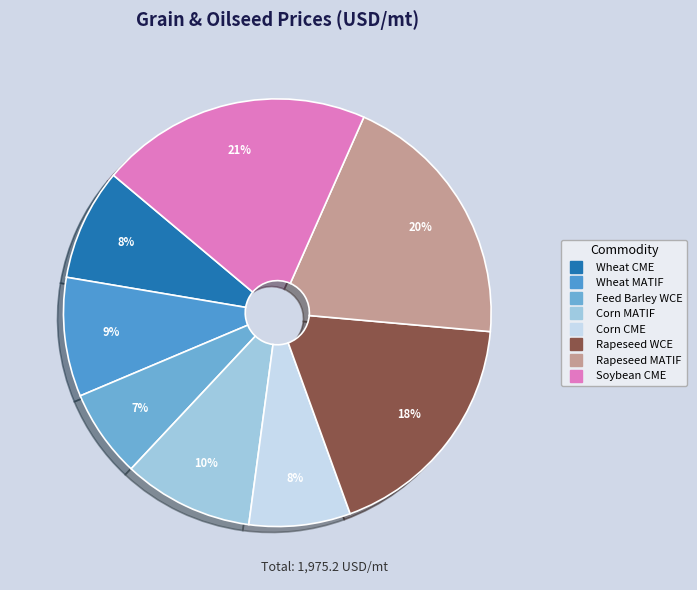

To the nearest percent, what is the difference between the Rapeseed WCE and Rapeseed MATIF slice percentages?

2%